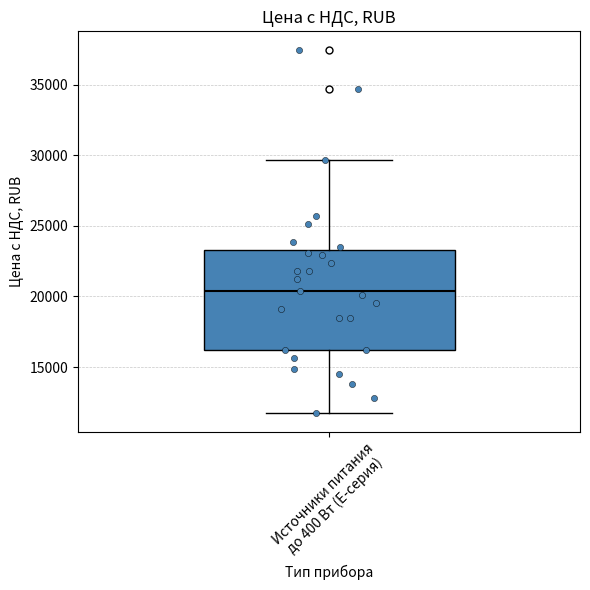

Transcribe this box plot: give where the median line is, the range the box spans, and where the two whiskers end, as read against the y-axis. The values are not printed on the chart, so give them approximately, as read against the axis.

median 20500, box 16000 to 23500, whiskers 11500 to 29500